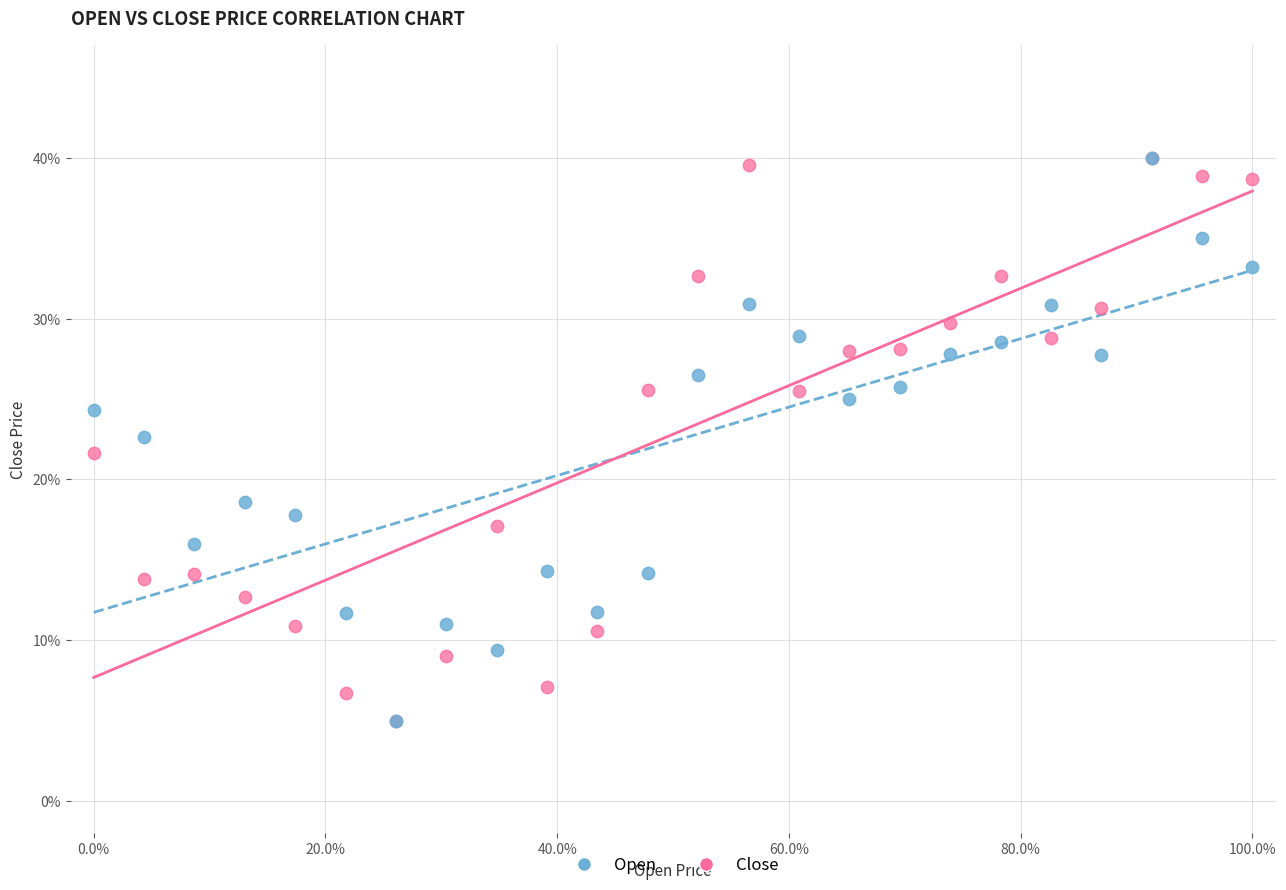

What are all the series names shown in the legend?

Open, Close